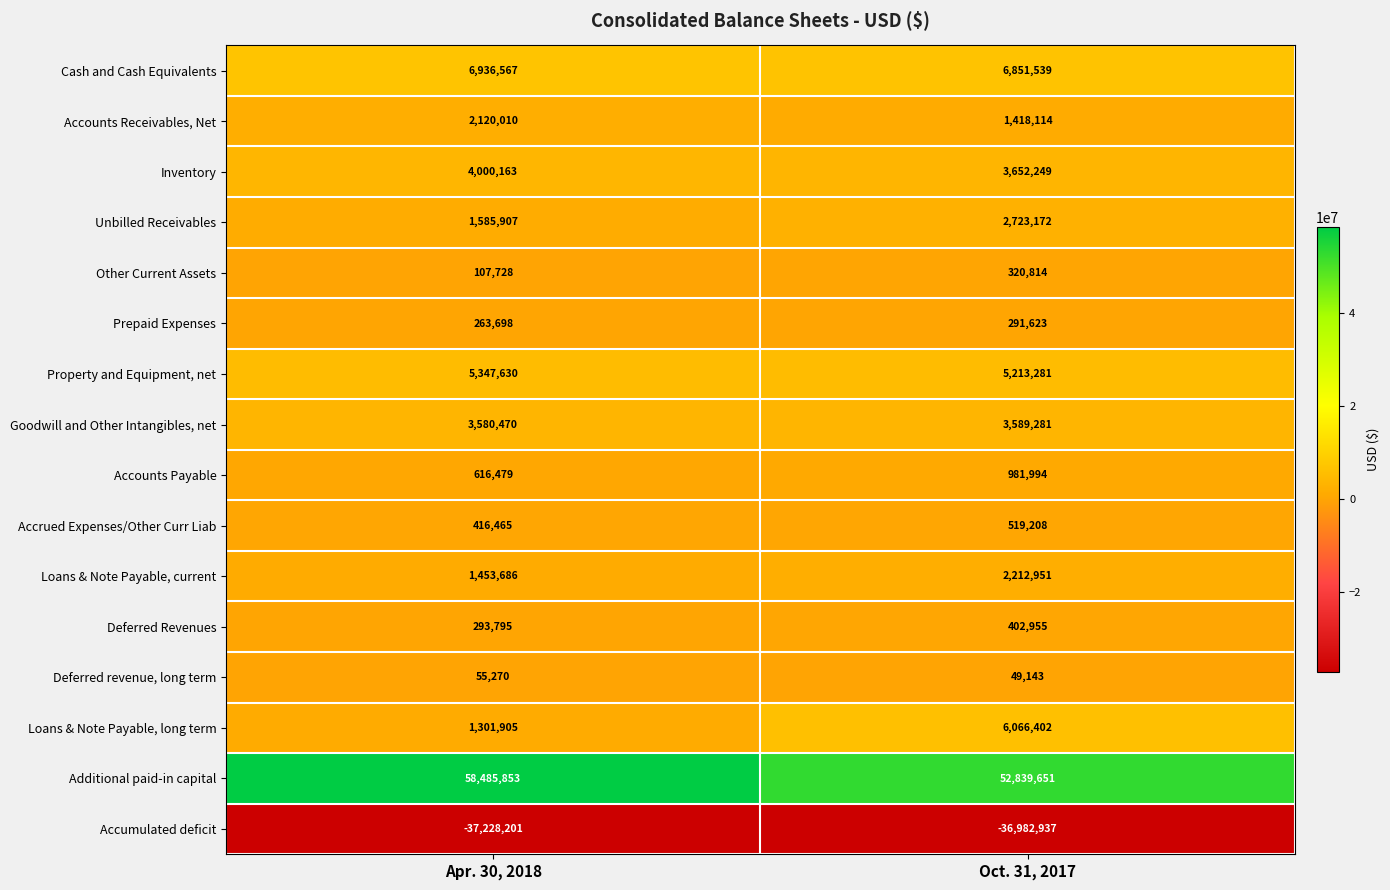

Read the Additional paid-in capital value at Apr. 30, 2018, to the nearest 10.

58485850